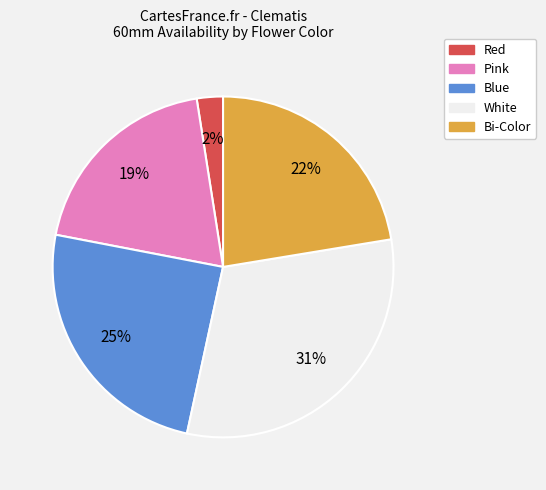

How many segments does this pie chart have?

5